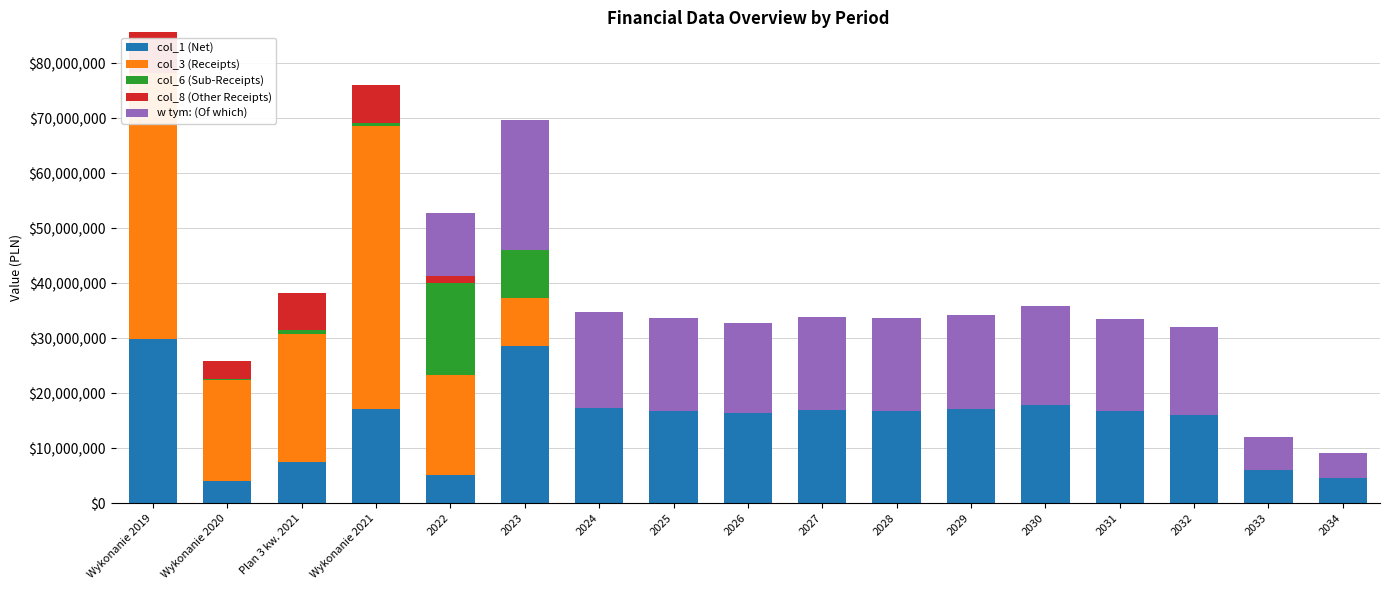

What are all the series names shown in the legend?

col_1 (Net), col_3 (Receipts), col_6 (Sub-Receipts), col_8 (Other Receipts), w tym: (Of which)